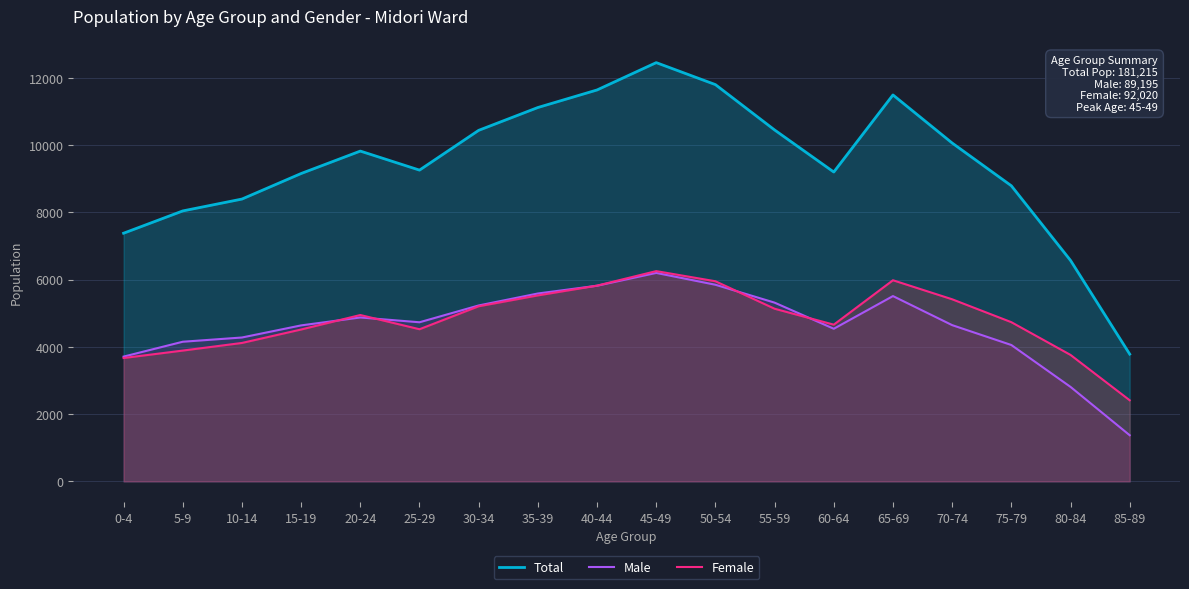

Where is Female nearest to the value 4334?

15-19